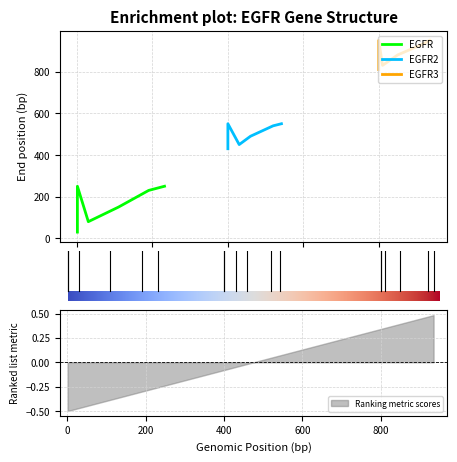

At which label is start closest to 468?

EGFR2